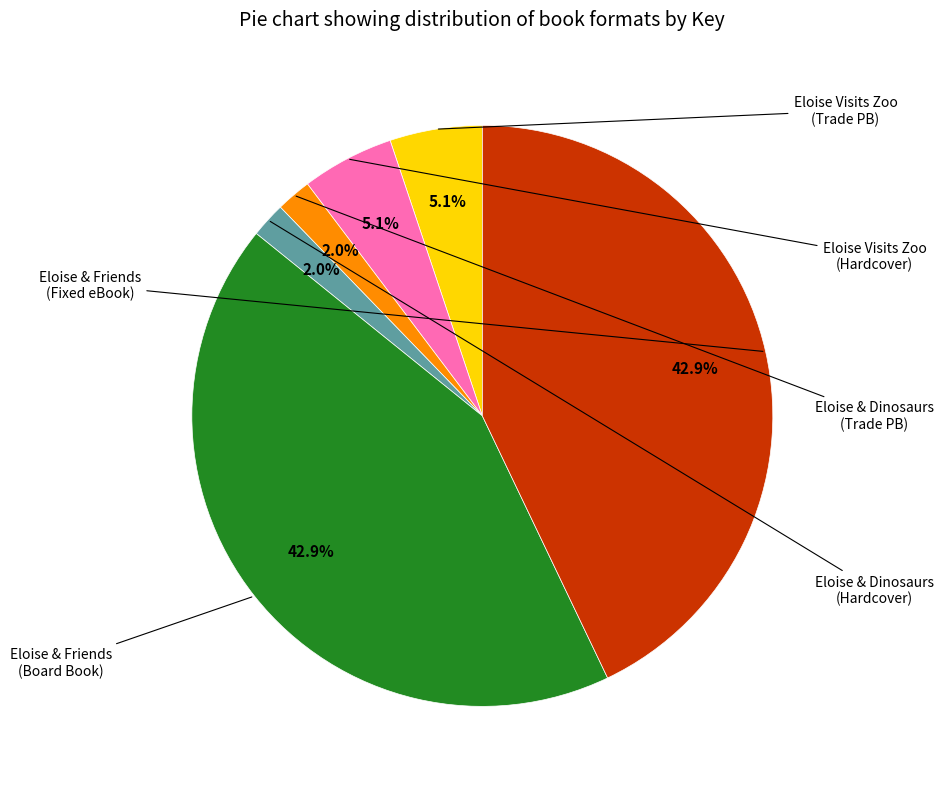

Is there a majority slice in this chart?

No